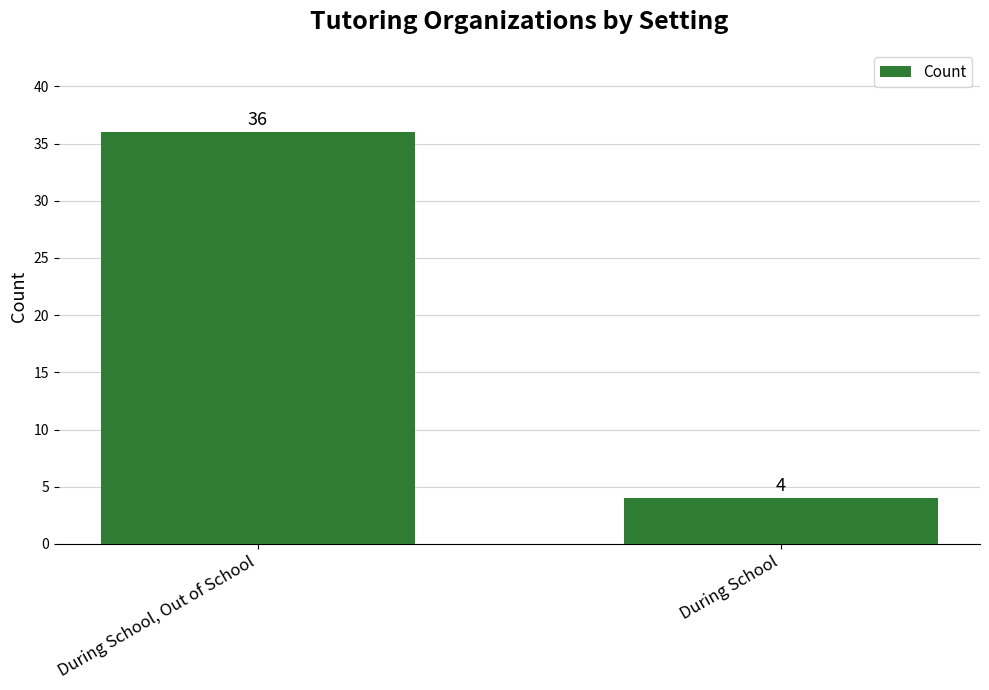

Which has a higher value, During School, Out of School or During School?

During School, Out of School